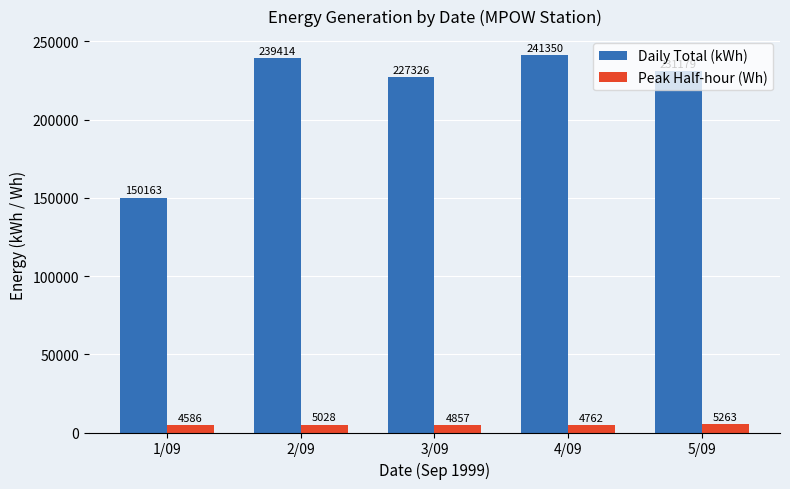

The value of Daily Total (kWh) at 4/09 is 114408. True or false?

False